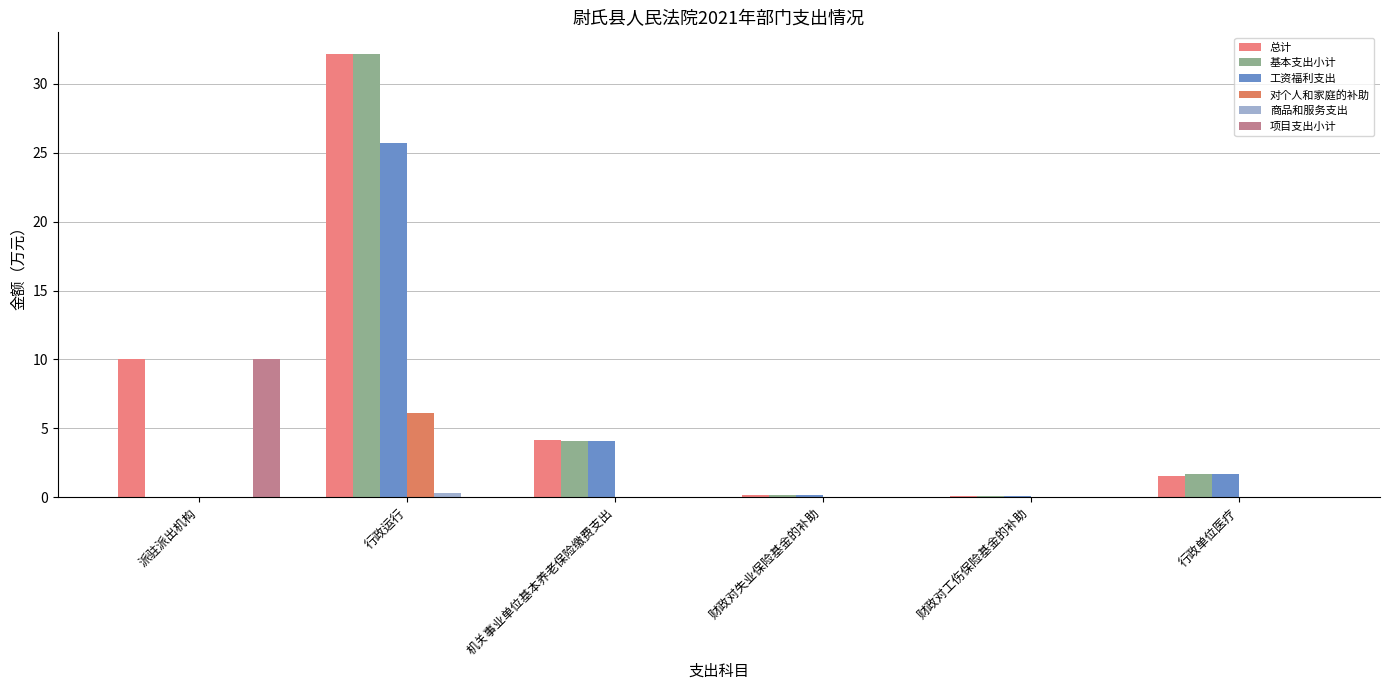

Which series has the largest total across all categories?

总计